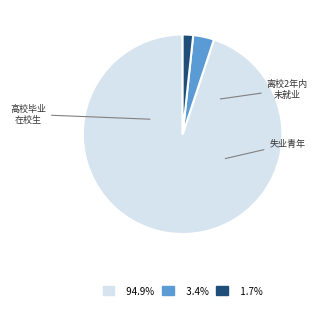

Is there a majority slice in this chart?

Yes